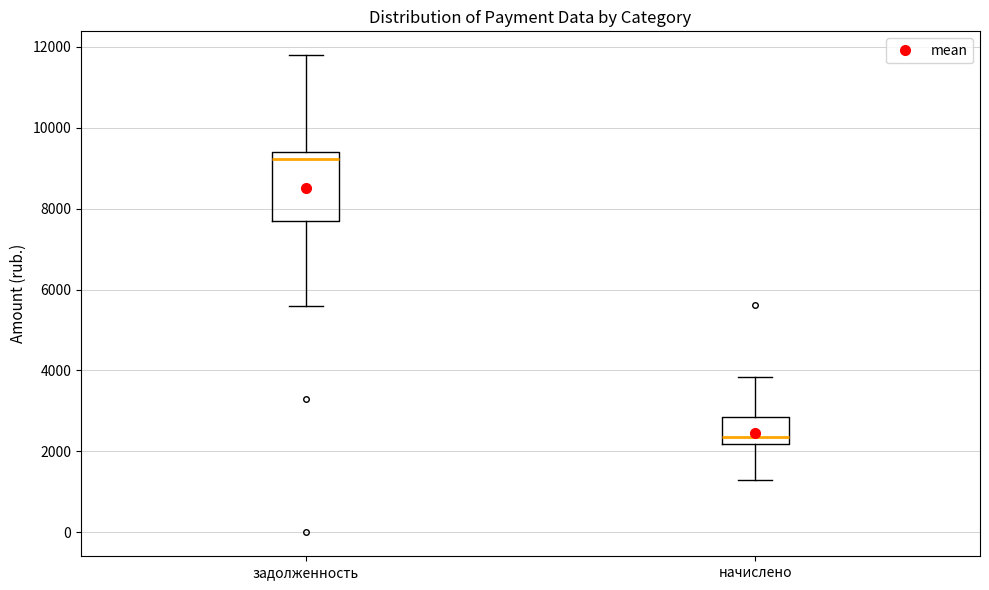

Reading left to right, transcribe this box plot: for each box, give where its median line is, the range the box spans, and where its two whiskers end, as read against the y-axis. The values are not printed on the chart, so give them approximately, as read against the axis.

задолженность: median 9200, box 7600 to 9400, whiskers 5600 to 11800
начислено: median 2400, box 2200 to 2800, whiskers 1400 to 3800